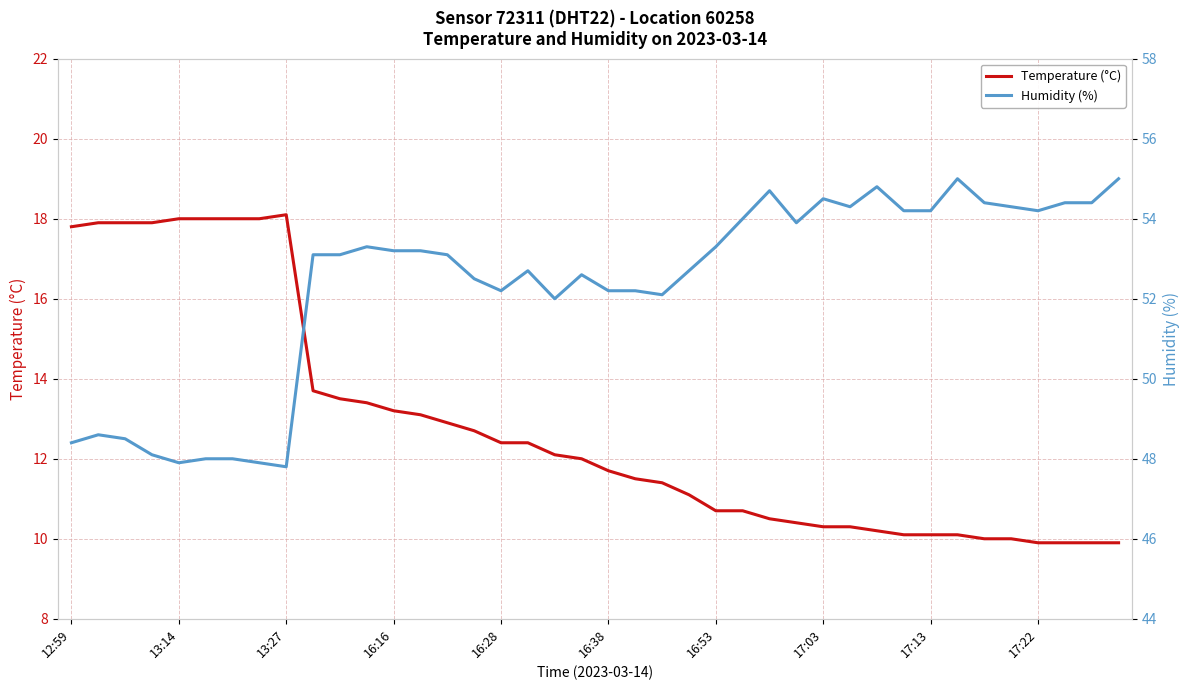

Is it true that Humidity (%) equals 30.2 at 31?

False